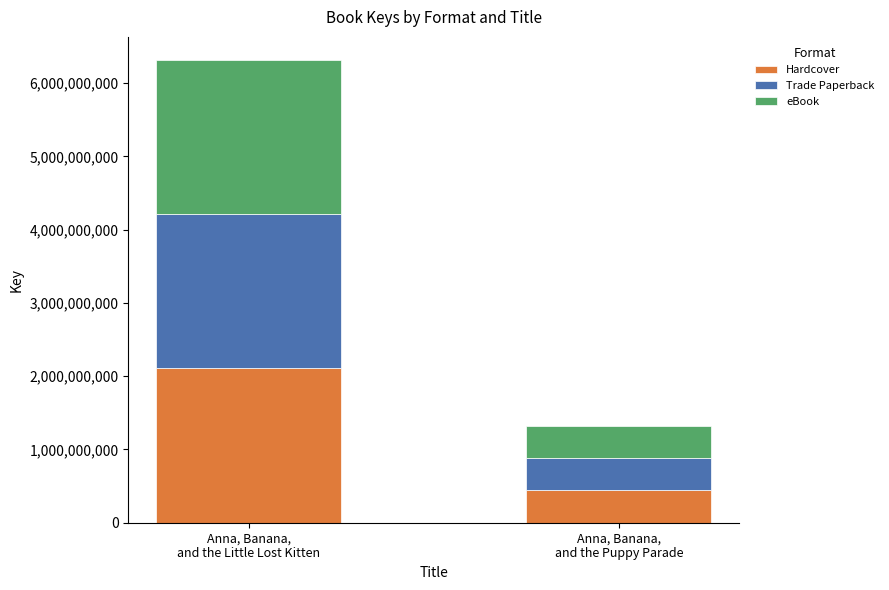

What value does the Hardcover series have at Anna, Banana,
and the Puppy Parade, to the nearest 50?

441282500